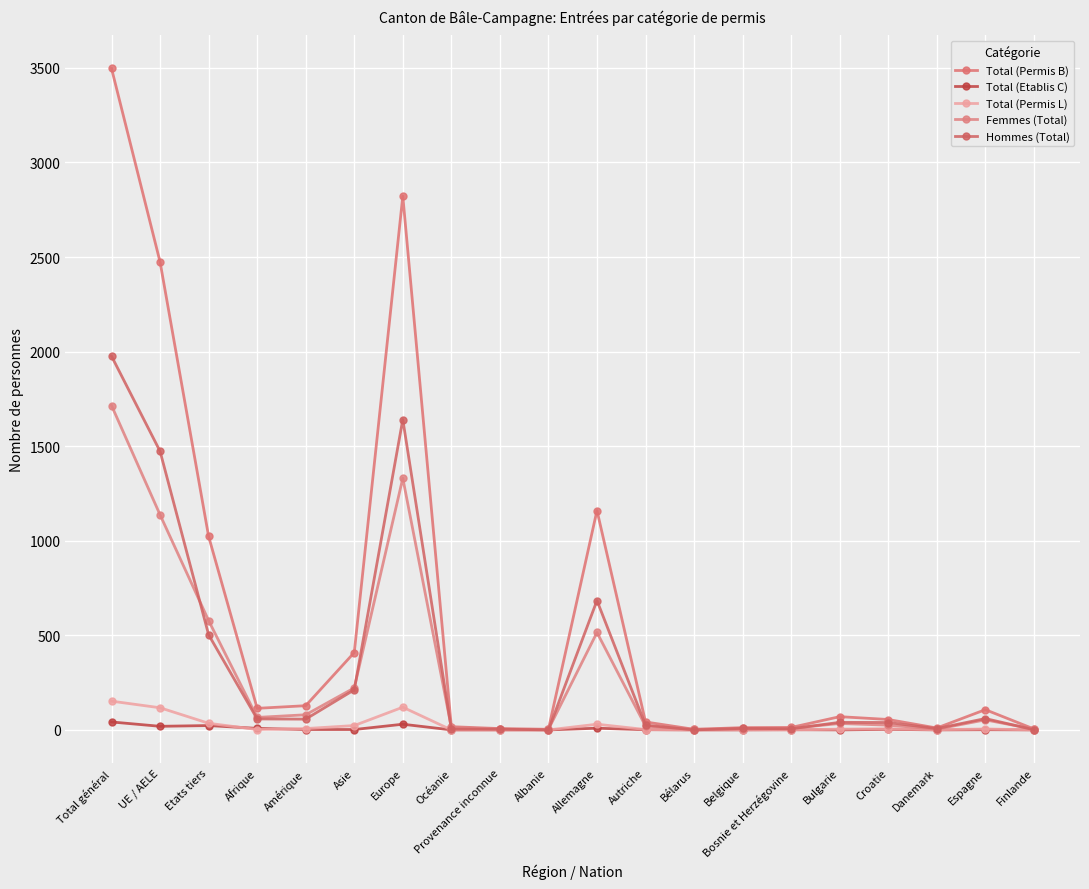

What is the value of the Femmes (Total) point at the 3rd from the left?

578